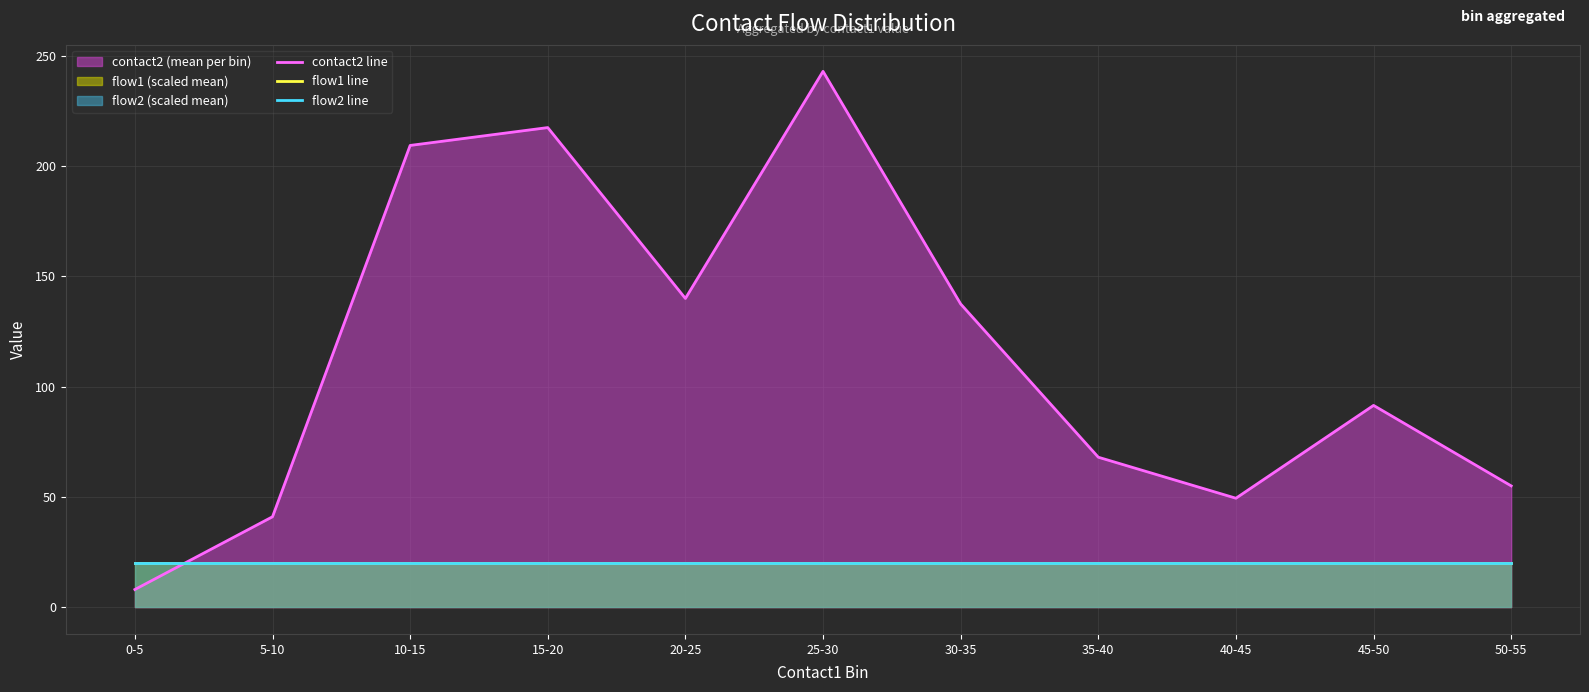

Count the number of data series in this chart.

3